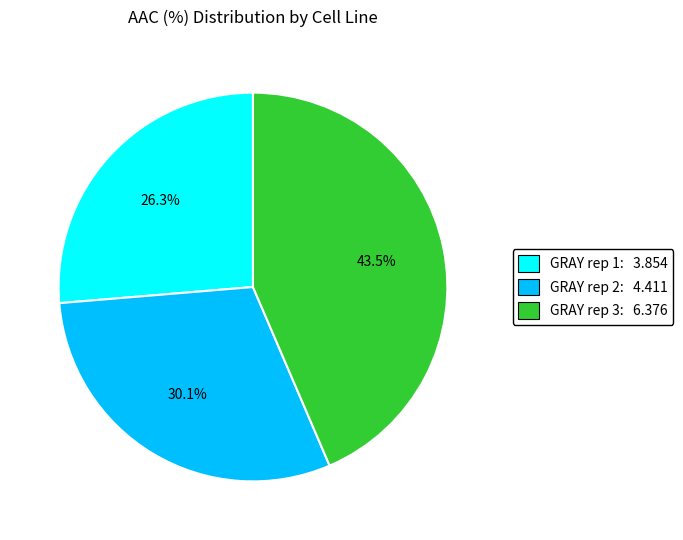

Which category has the biggest portion of the pie?

GRAY rep 3